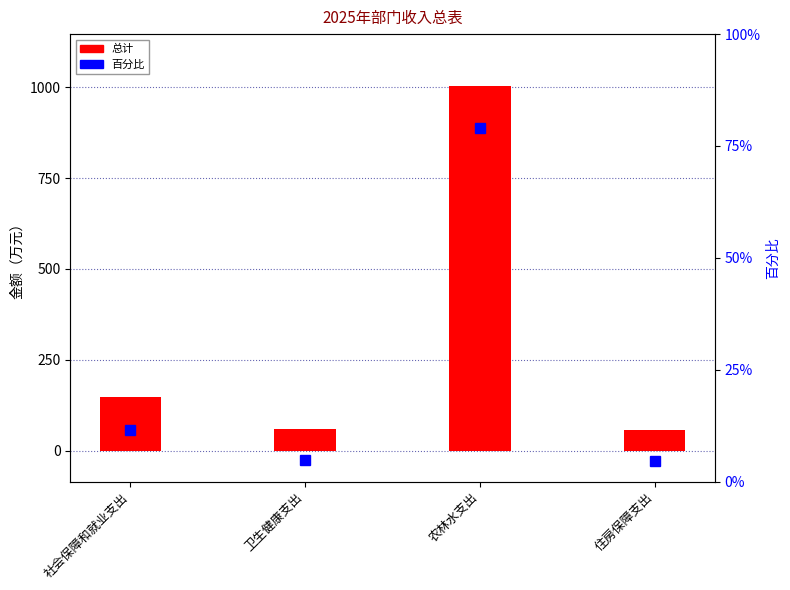

Reading right to left, extract all data points from this chart.

总计: 57.7	1003.7	60.1	147.3
百分比: 4.5	79.1	4.7	11.6